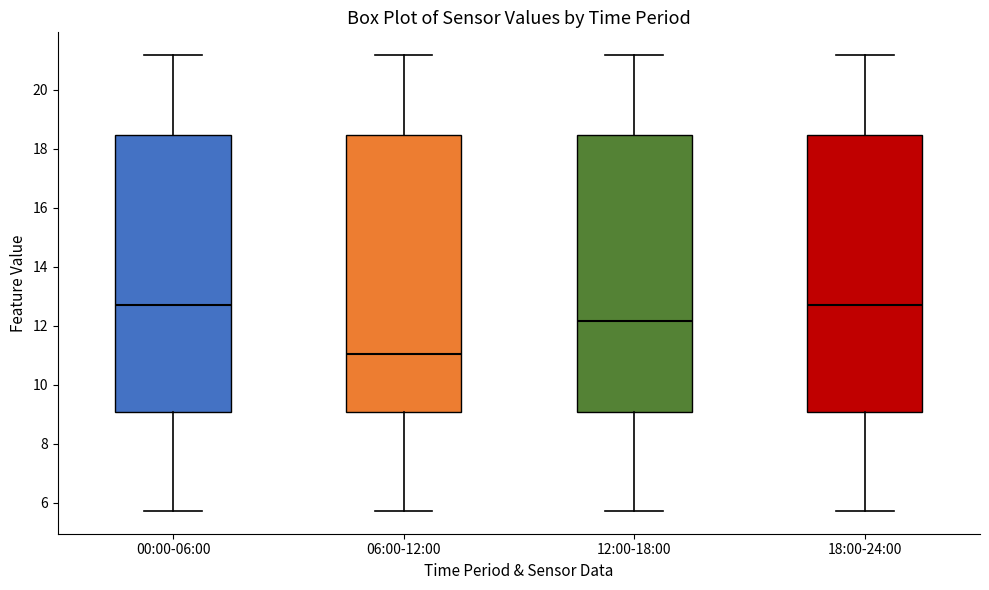

Which box's median line is the lowest?

06:00-12:00